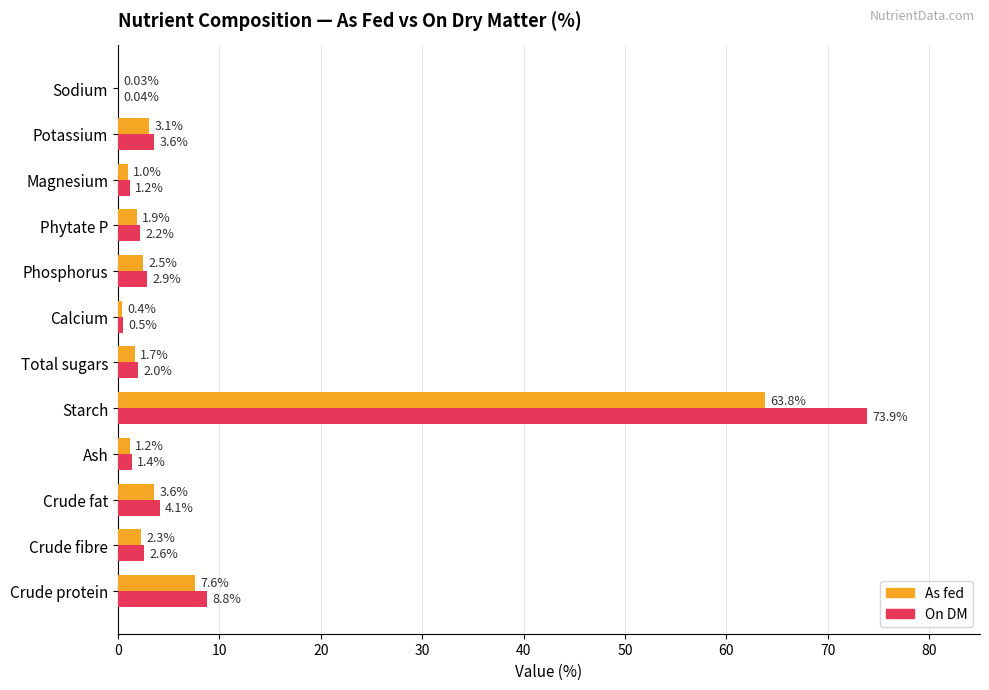

At which label is As fed closest to 31?

Crude protein